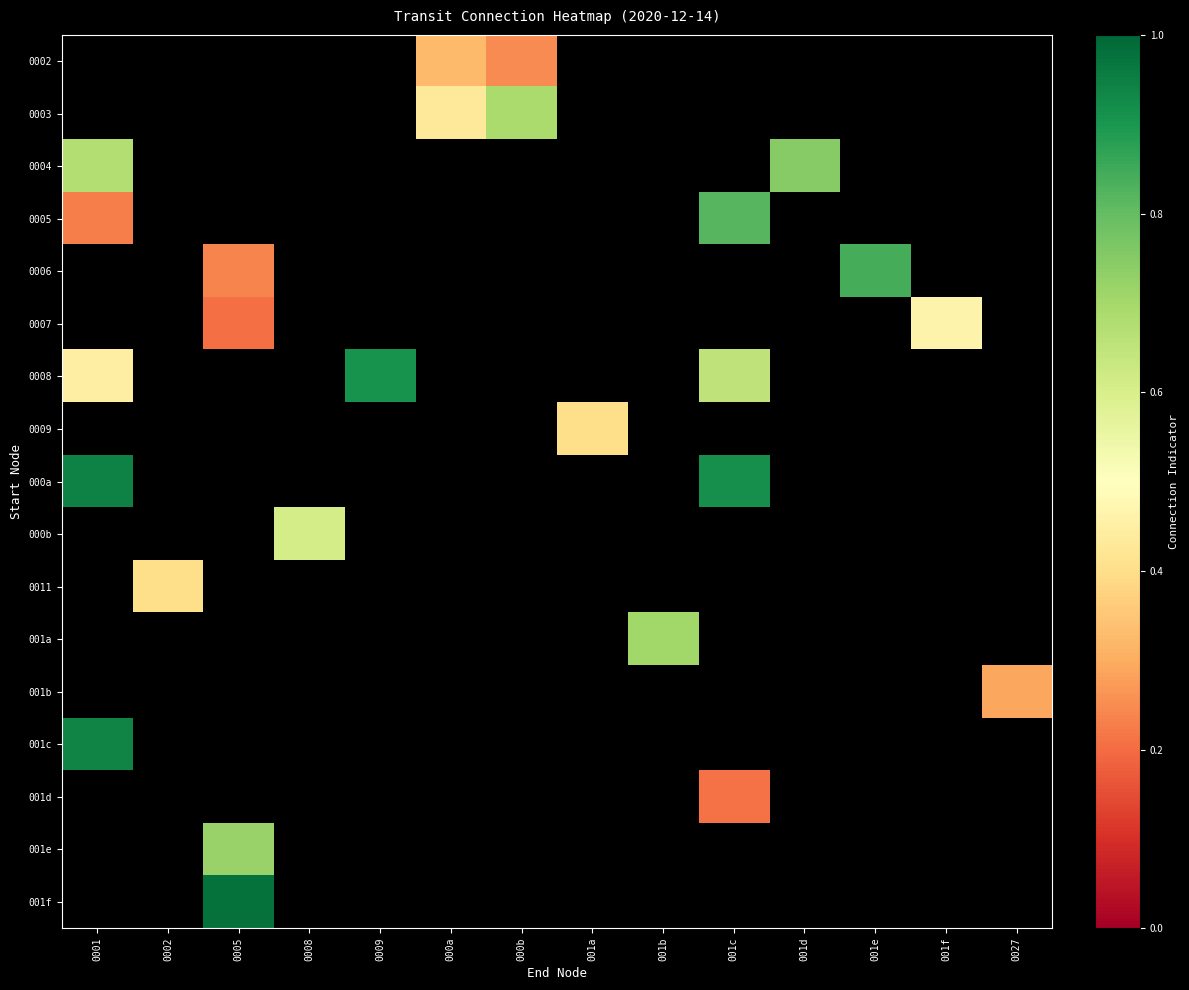

Between 000b and 0001, which is larger?

0001